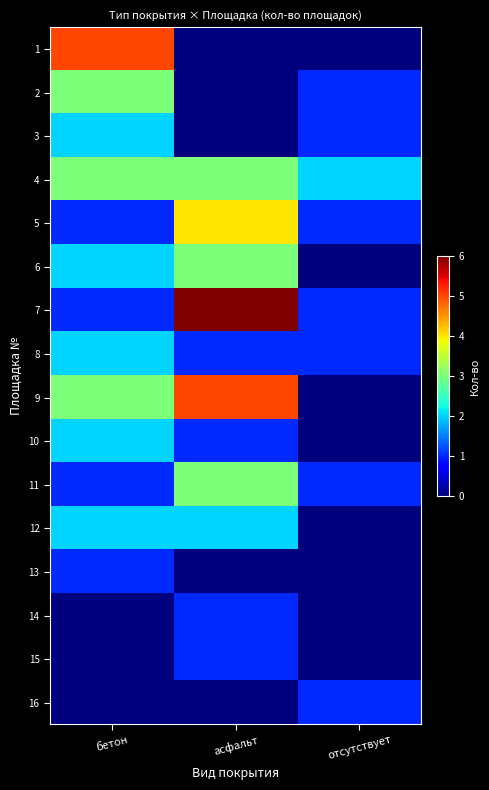

At which category does the chart reach its peak across all series?

асфальт